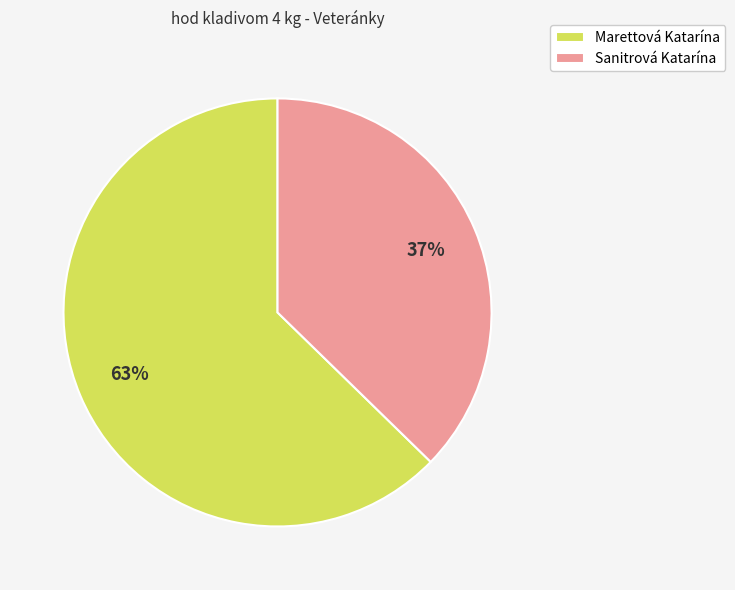

Which category has the smallest portion of the pie?

Sanitrová Katarína